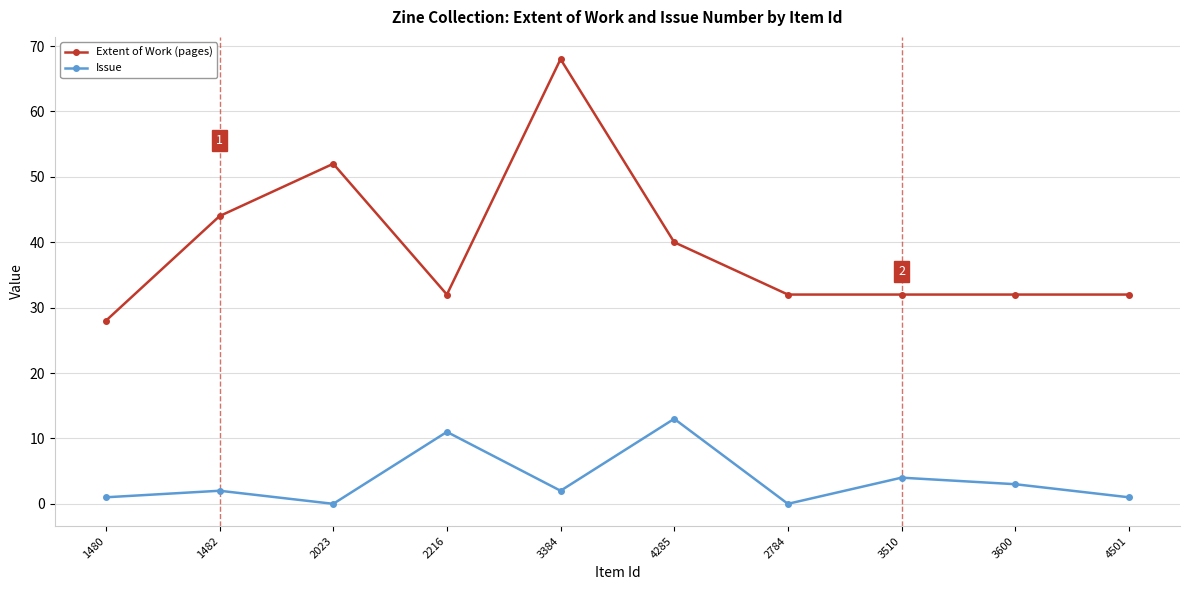

Where is the first local maximum for Extent of Work (pages)?

2023